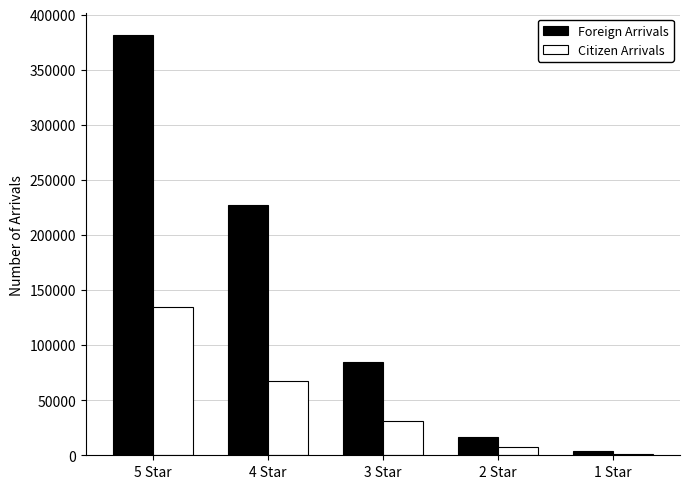

Which series changed the most between 5 Star and 2 Star?

Foreign Arrivals